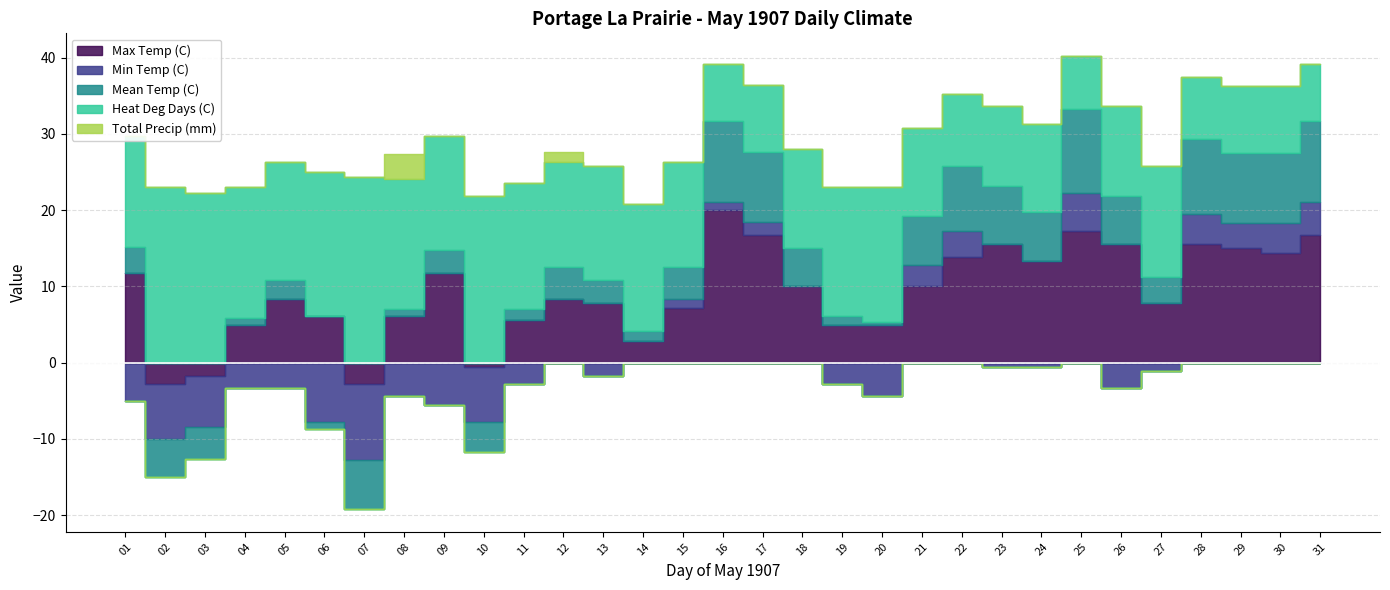

What is the value of the Heat Deg Days (C) point at the 14th from the left?

16.6